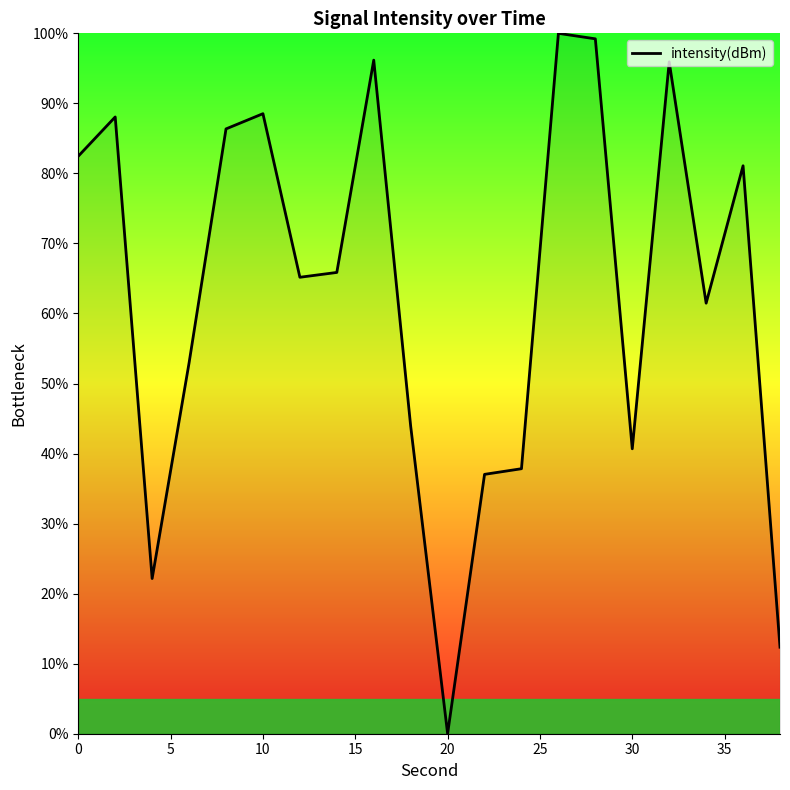

What is the maximum value shown in the chart?

100.0